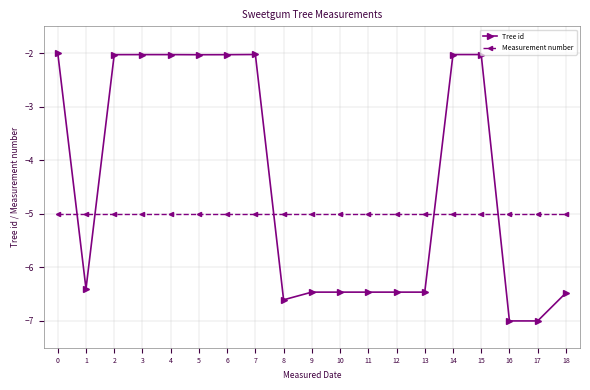

Count the number of data series in this chart.

2